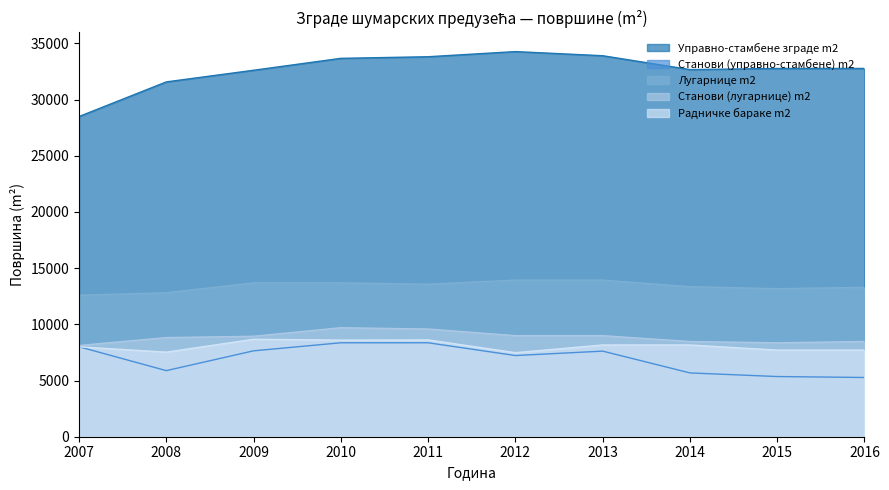

What is the average value of the Управно-стамбене зграде m2 series?

32655